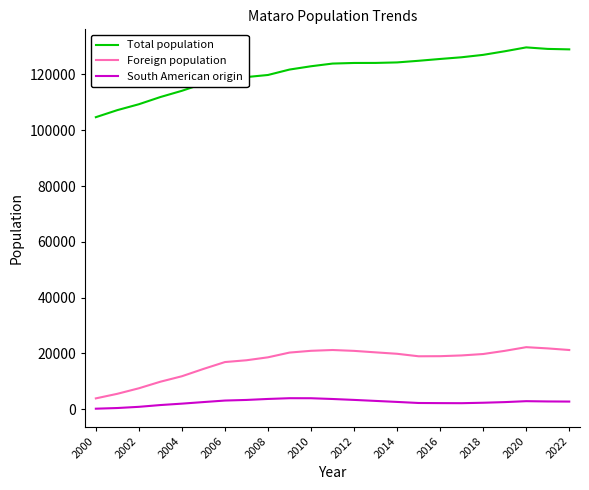

What is the difference between the maximum and minimum values in the South American origin series?

3757